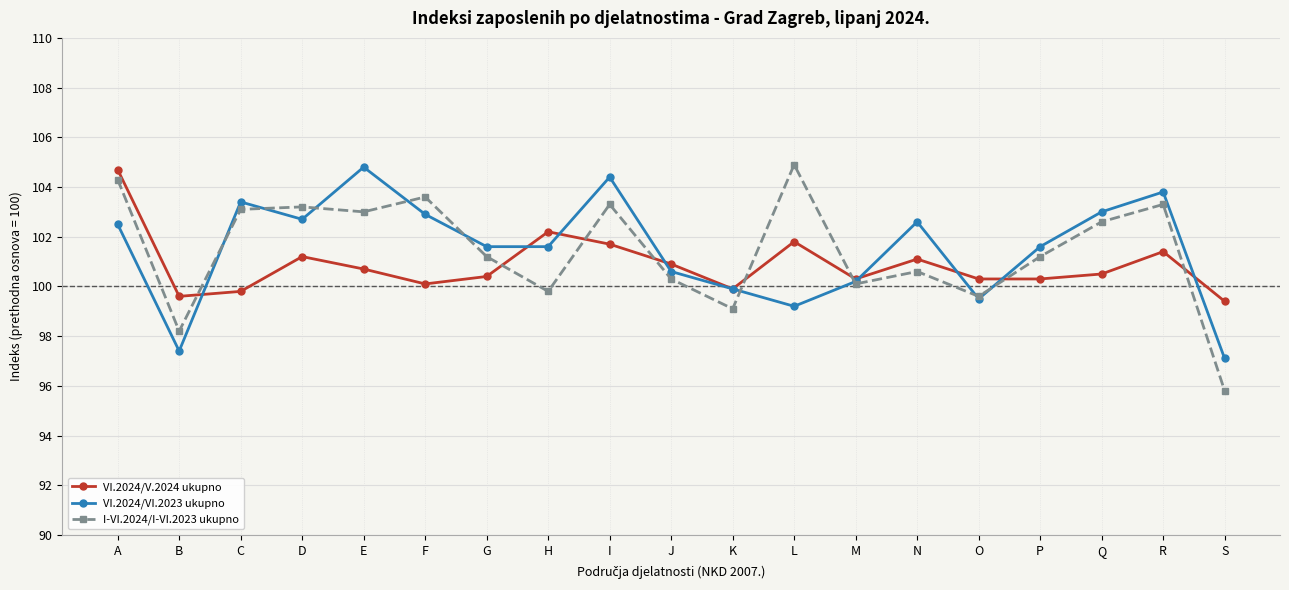

The value of I-VI.2024/I-VI.2023 ukupno at R is 61.2. True or false?

False